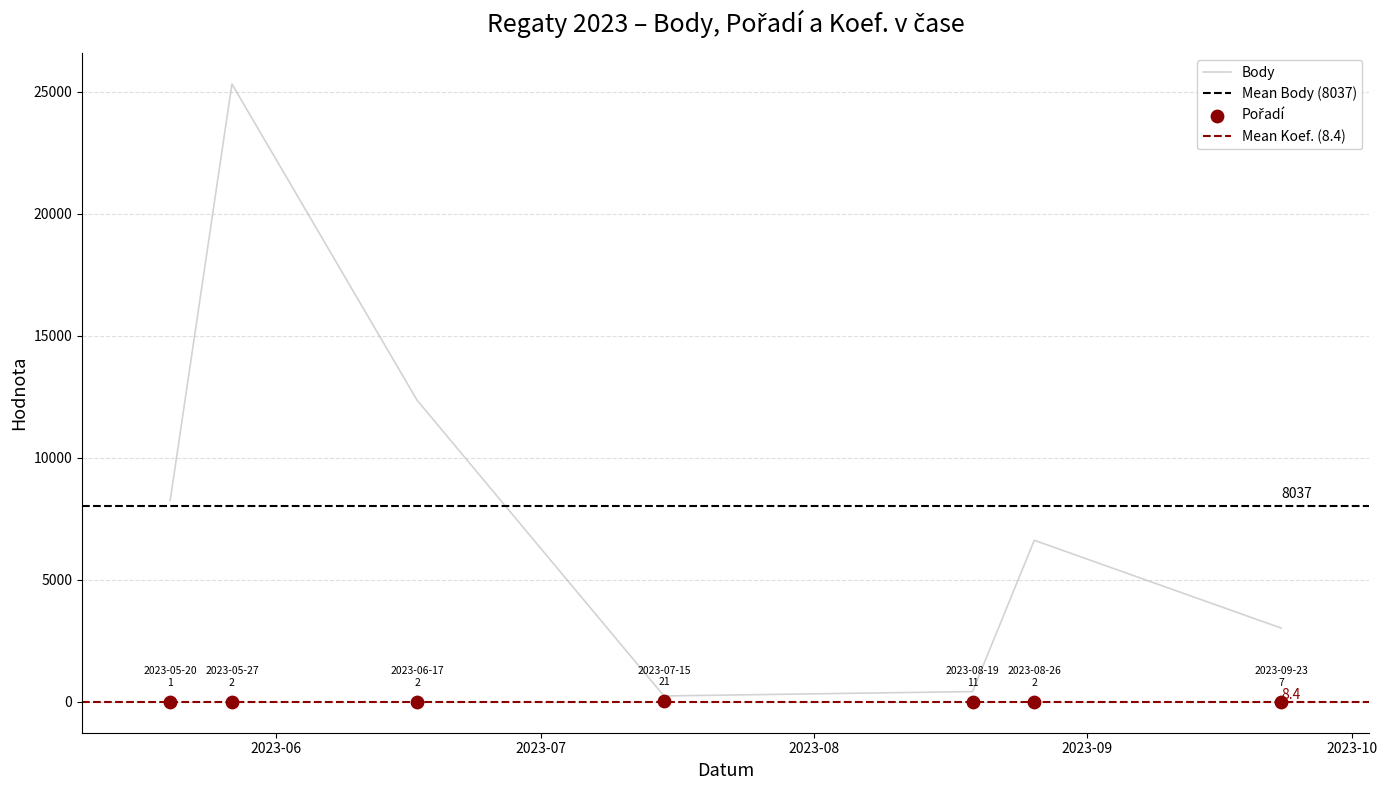

Which series has the widest spread of Y values?

Body